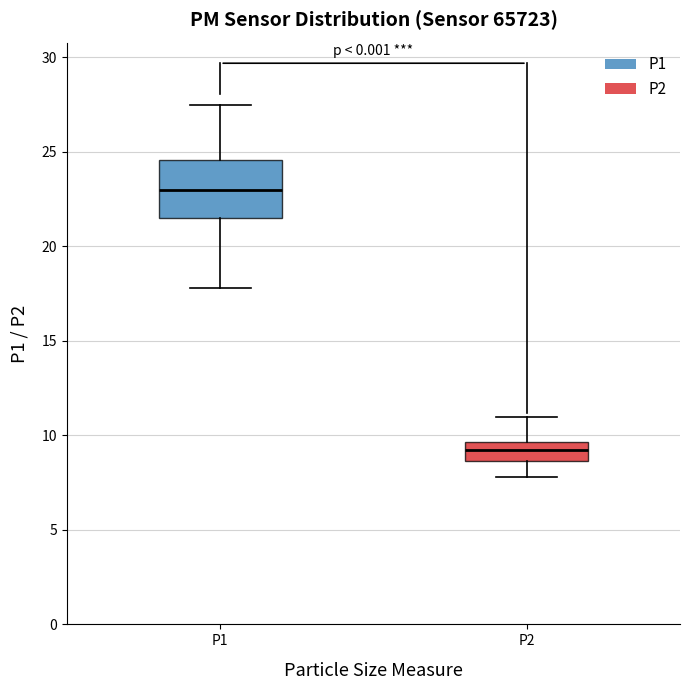

Comparing the boxes themselves (not the whiskers), which one is the tallest?

P1